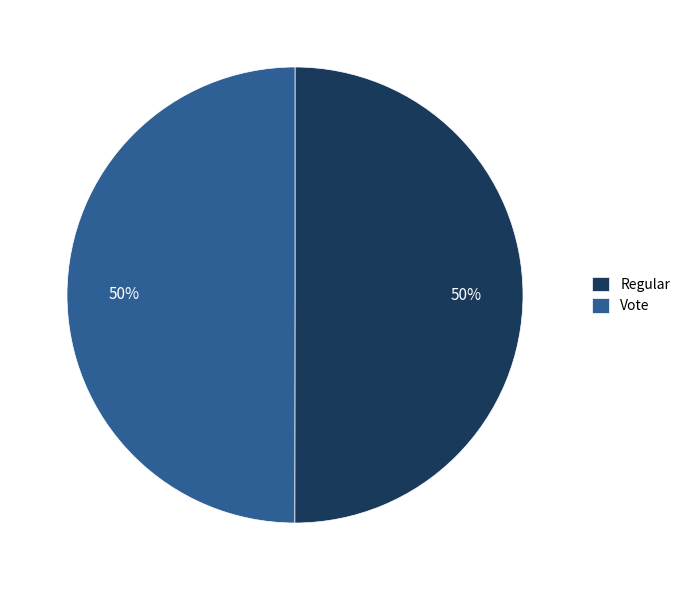

Approximately how many times larger is the value at Vote compared to Regular?

1.0